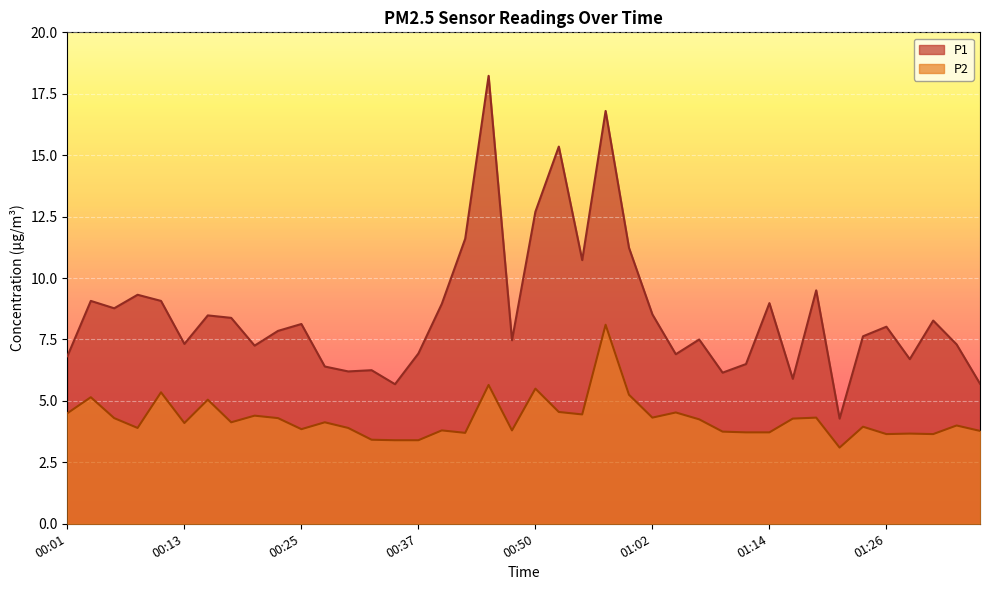

List the labels in order of P2 value, smallest first.

01:21, 00:35, 00:37, 00:33, 01:26, 01:31, 01:29, 00:42, 01:12, 01:14, 01:09, 01:36, 00:40, 00:47, 00:25, 00:08, 00:30, 01:24, 01:34, 00:13, 00:18, 00:28, 01:07, 01:16, 00:06, 00:23, 01:02, 01:19, 00:20, 00:54, 00:01, 01:04, 00:52, 00:16, 00:03, 00:59, 00:11, 00:50, 00:45, 00:57